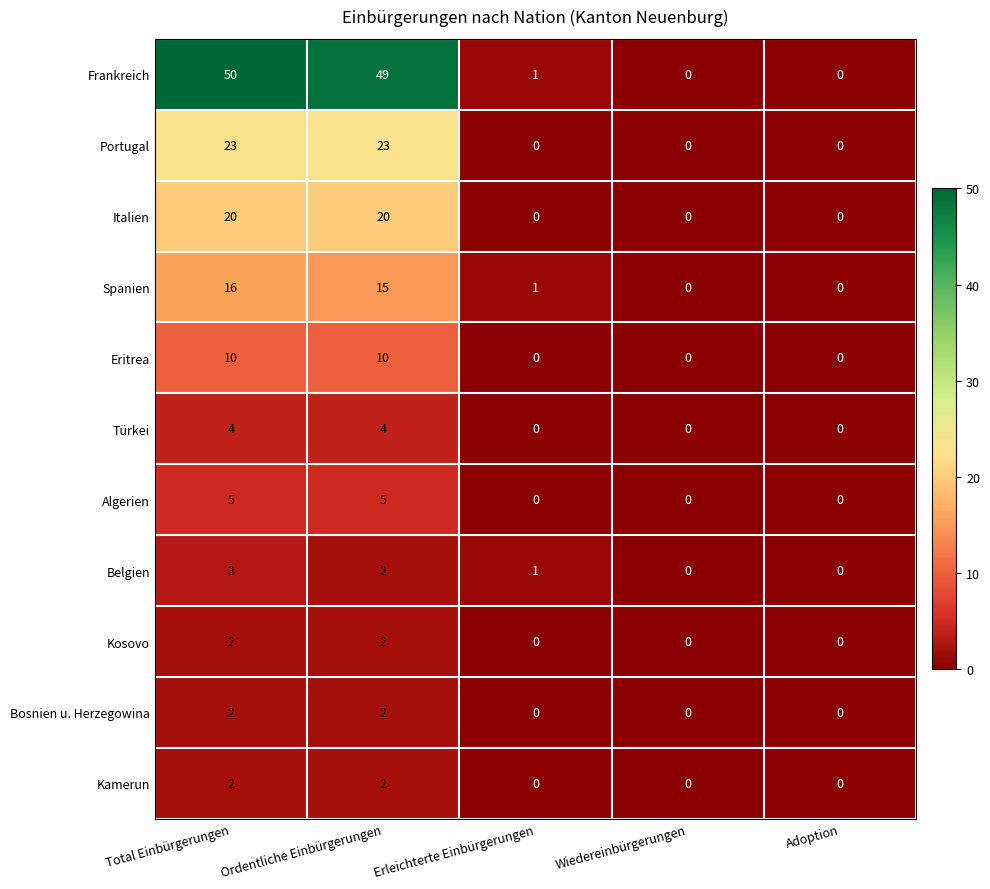

Which series has the widest spread of values?

Frankreich